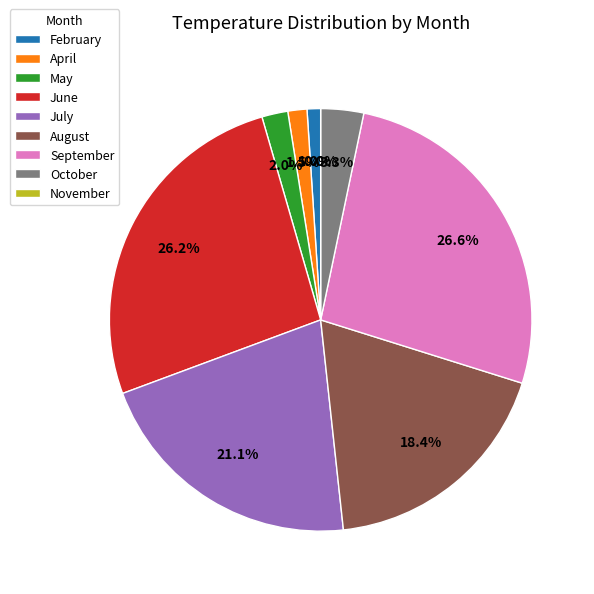

The 20 slice represents 13% of the pie. True or false?

False